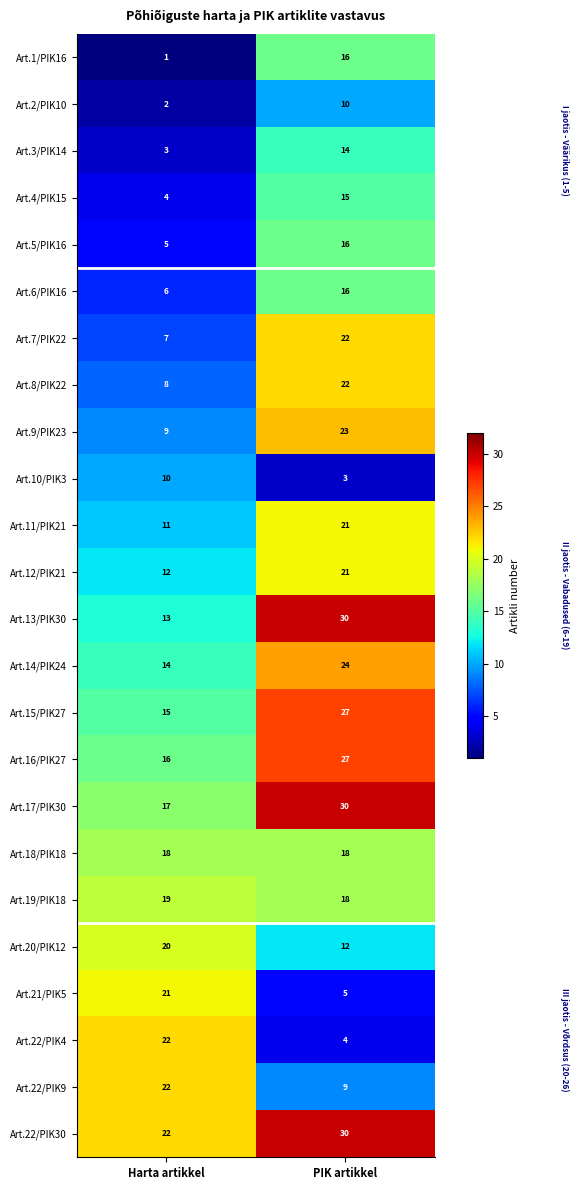

What is the sum of the Art.12/PIK21 values at Harta artikkel and PIK artikkel?

33